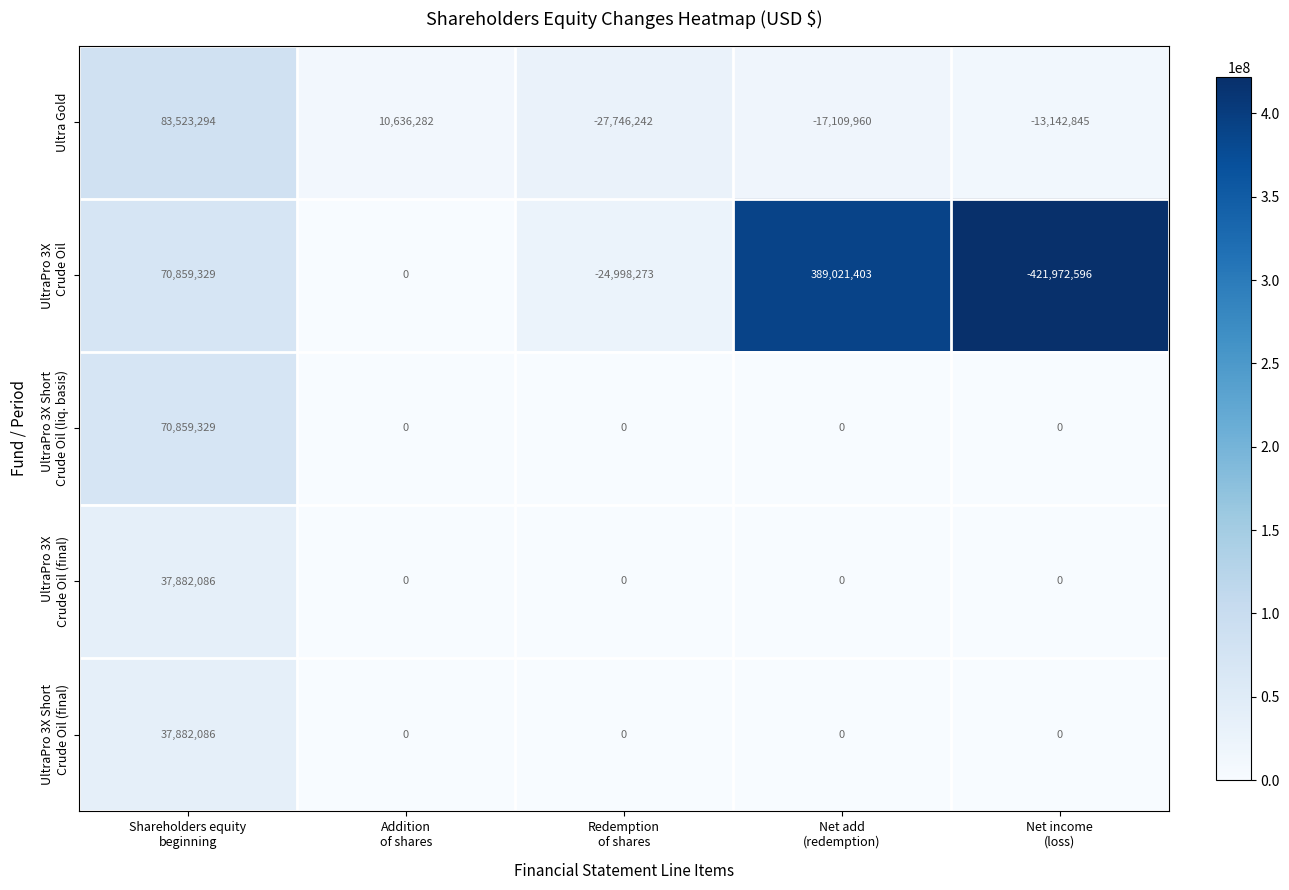

What is the difference between the maximum and second lowest values in the Ultra Gold series?

100633254